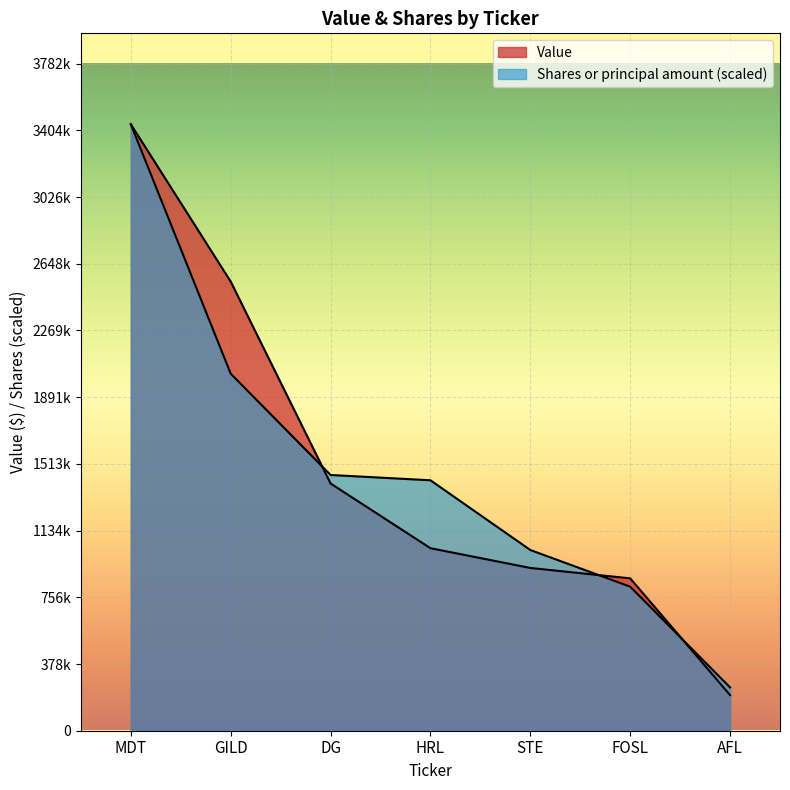

The Shares or principal amount series shows 1420210.7 at HRL. True or false?

True